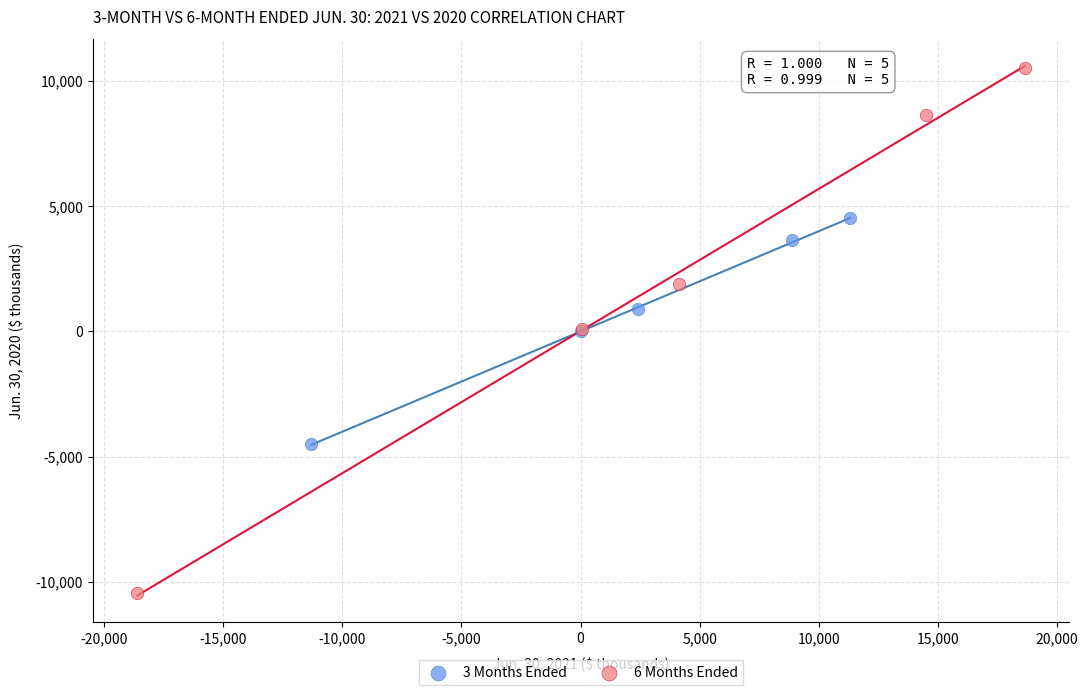

Which series has the largest Y range (max minus min)?

6 Months Ended